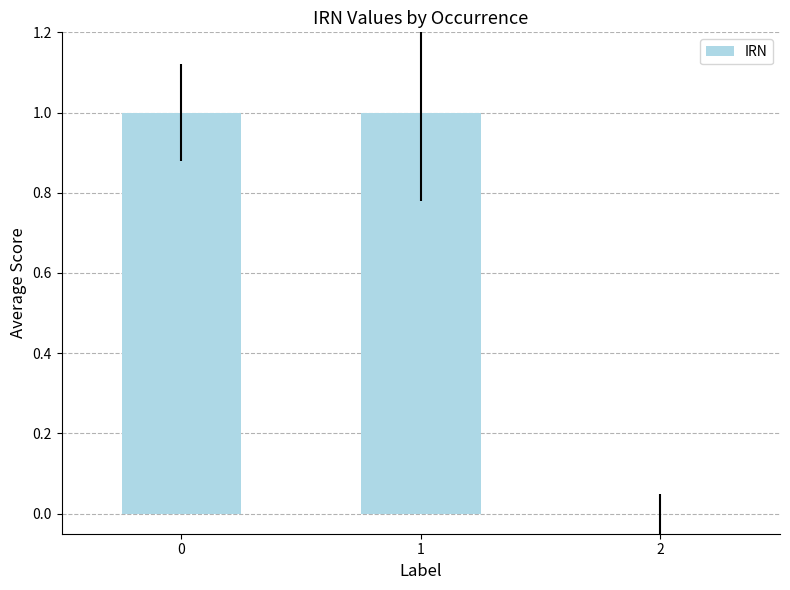

What is the maximum value shown in the chart?

1.0